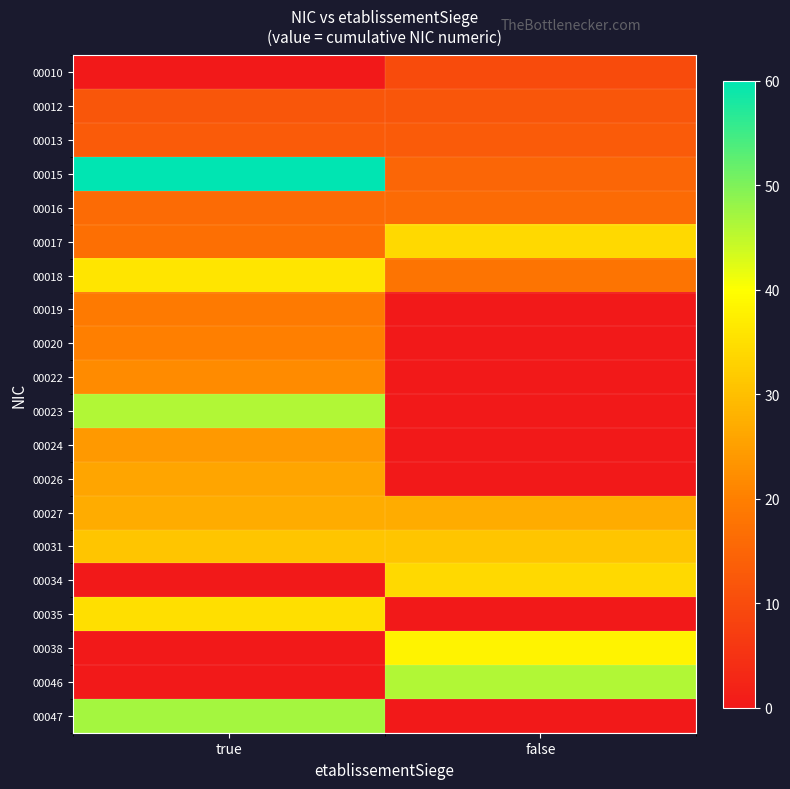

Which label corresponds to the largest value in the chart?

true